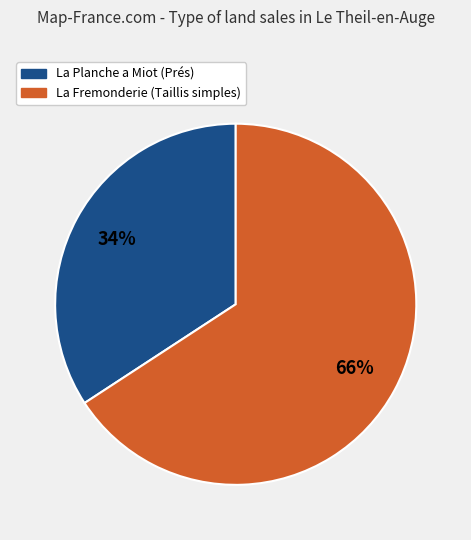

Is La Planche a Miot (Prés) the majority of the pie?

No